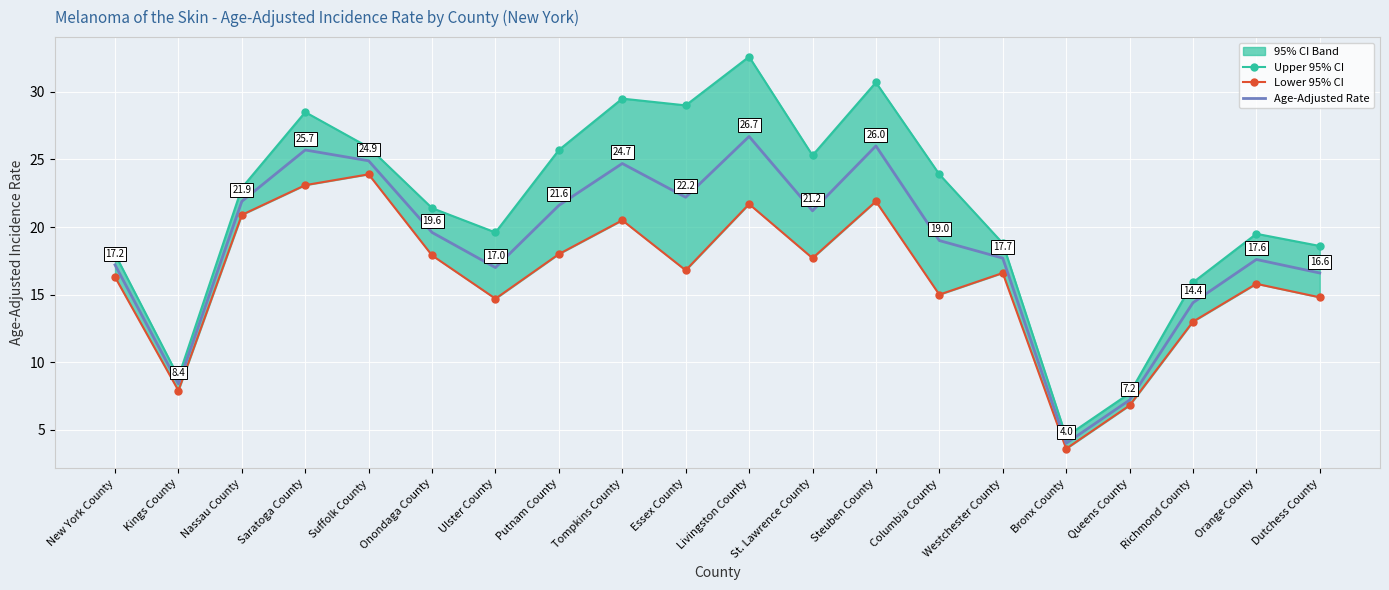

What is the maximum value shown in the chart?

32.6